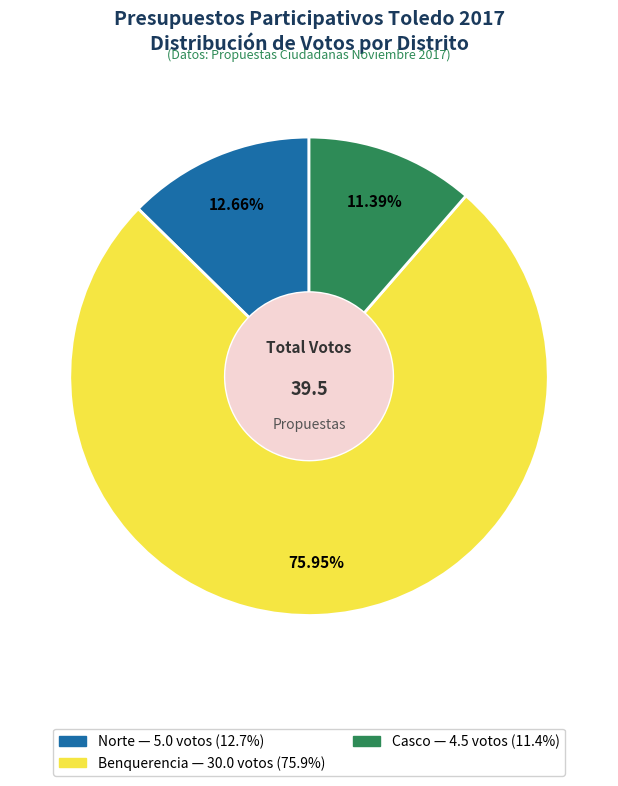

Does any single category account for the majority?

Yes